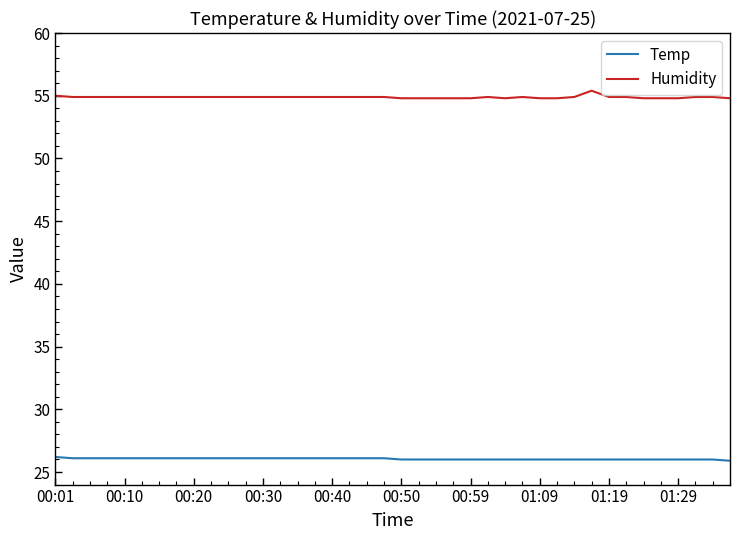

What is the maximum value shown in the chart?

55.4